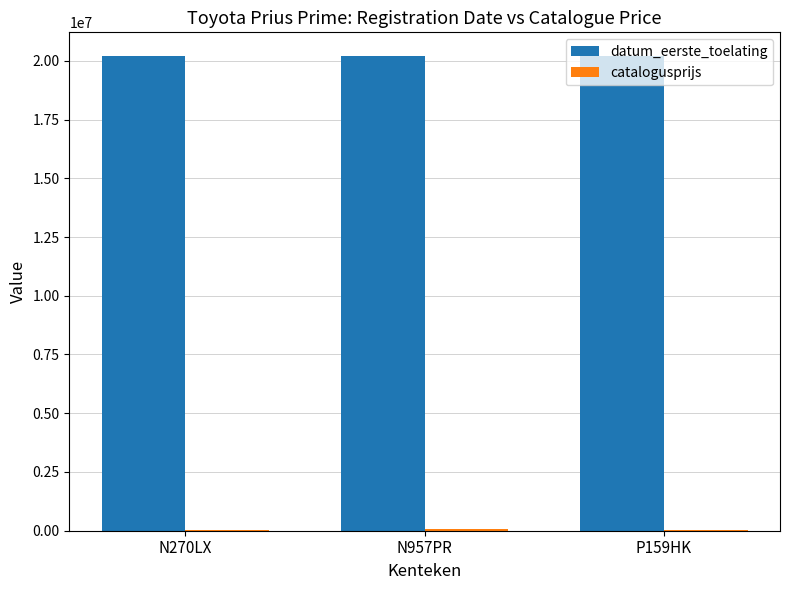

The value of datum_eerste_toelating at N270LX is 27939344. True or false?

False